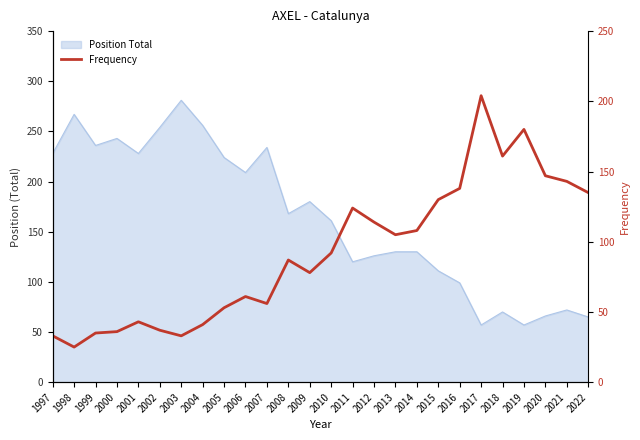

How many points are higher than both their immediate neighbors (excluding endpoints)?

6